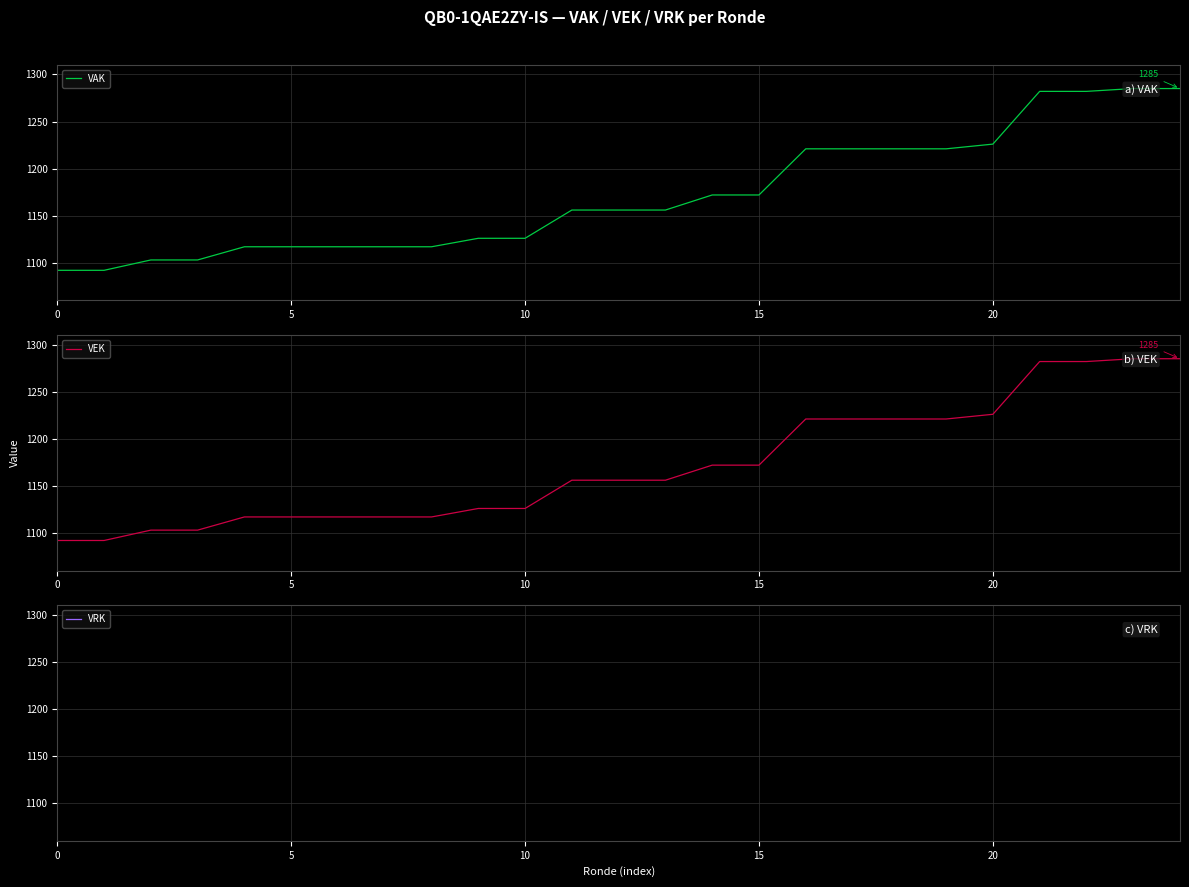

Which series has the largest range (max minus min)?

VAK